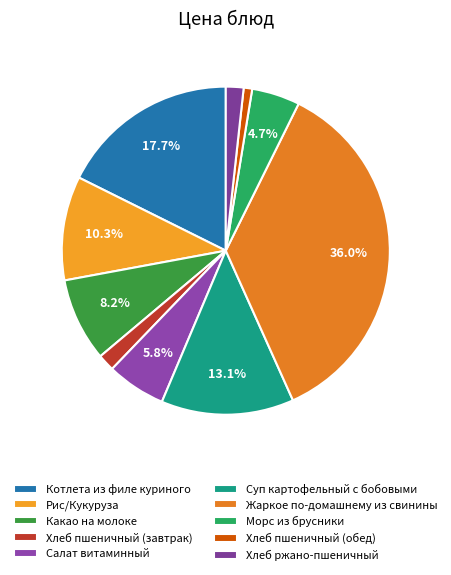

To the nearest percent, what percentage of the pie is Жаркое по-домашнему из свинины?

36%